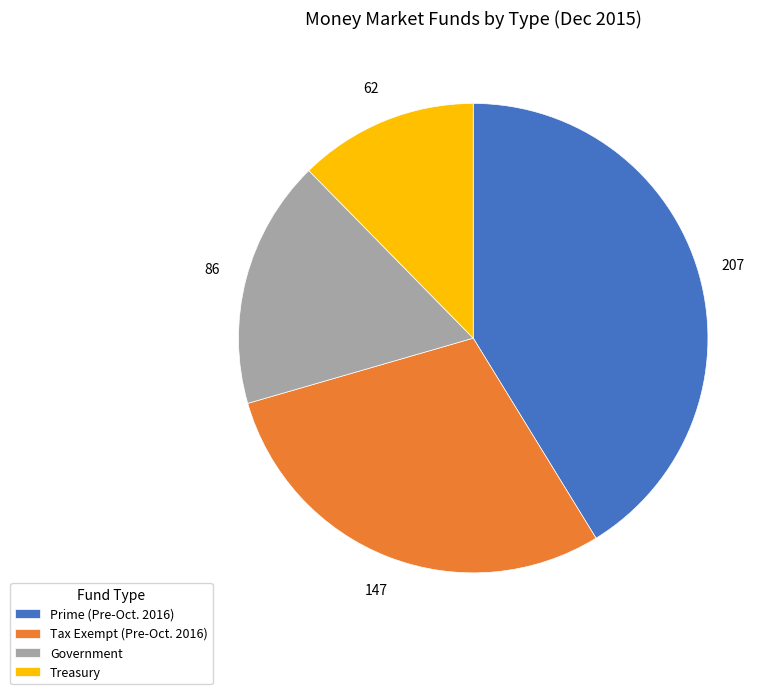

Rank the categories by value from lowest to highest.

Treasury, Government, Tax Exempt (Pre-Oct. 2016), Prime (Pre-Oct. 2016)